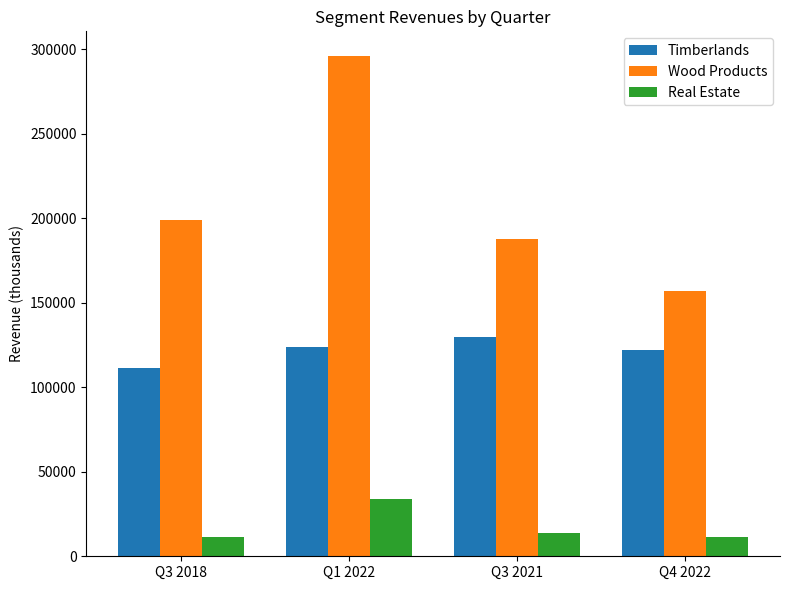

The value of Wood Products at Q3 2021 is 330684. True or false?

False